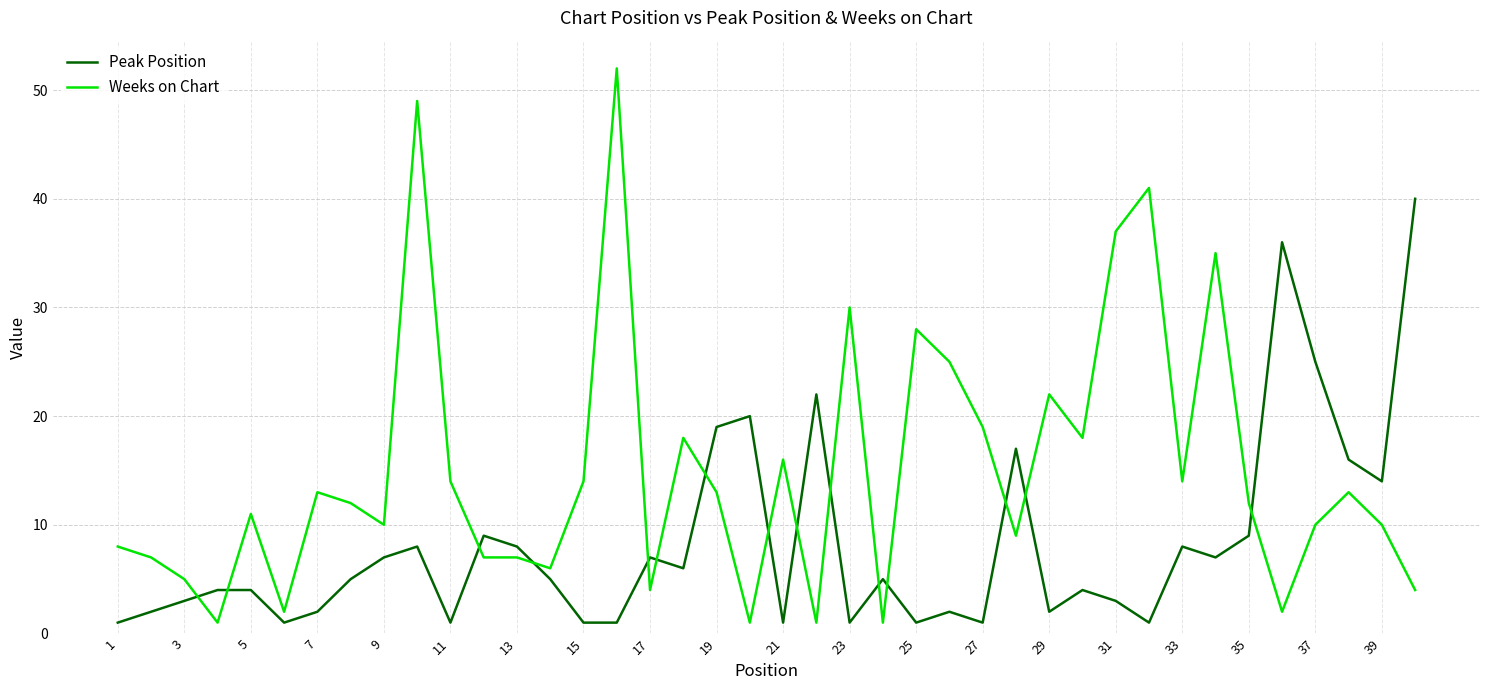

Which series has the largest total across all categories?

Weeks on Chart